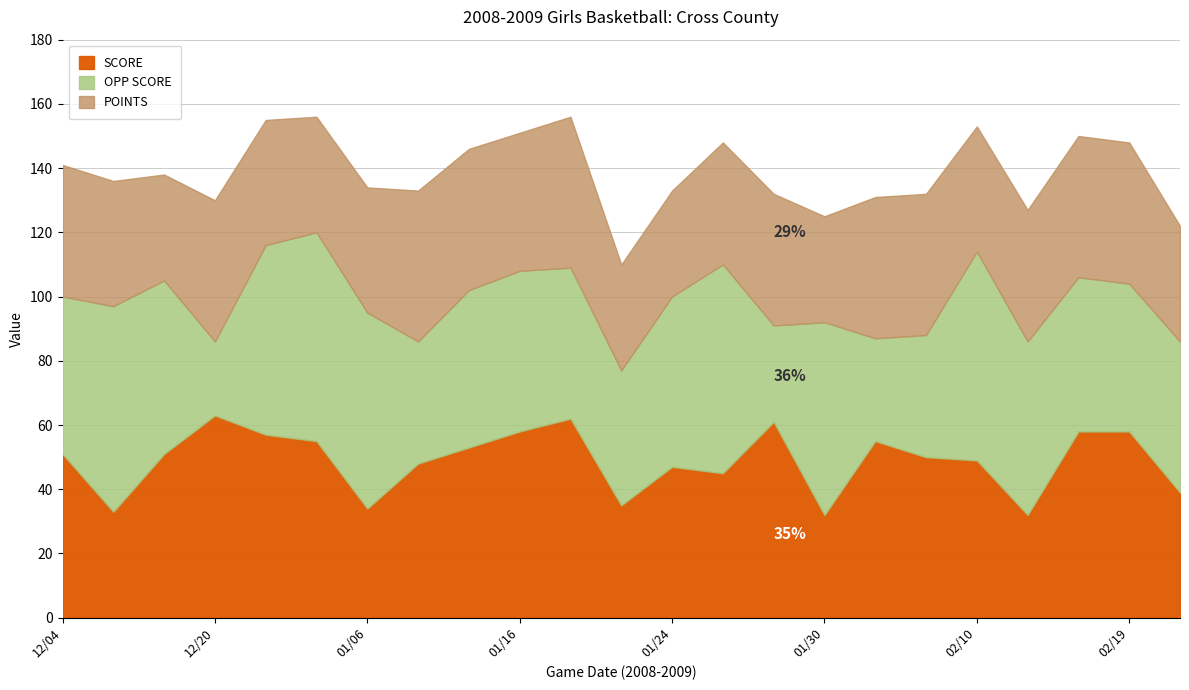

Reading right to left, what are all the values shown in this chart?

SCORE: 39	58	58	32	49	50	55	32	61	45	47	35	62	58	53	48	34	55	57	63	51	33	51
OPP SCORE: 47	46	48	54	65	38	32	60	30	65	53	42	47	50	49	38	61	65	59	23	54	64	49
POINTS: 36	44	44	41	39	44	44	33	41	38	33	33	47	43	44	47	39	36	39	44	33	39	41